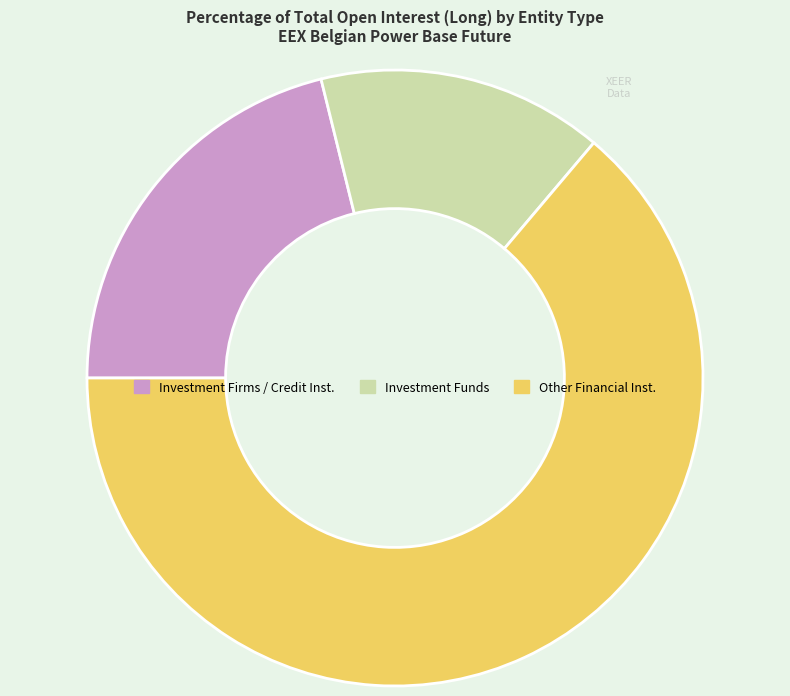

Does any single category account for the majority?

Yes